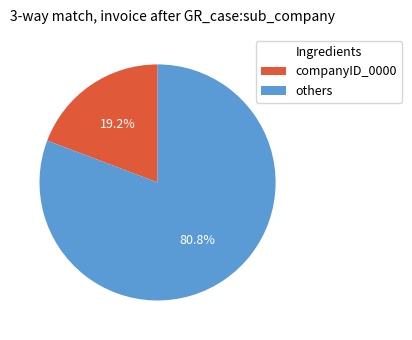

Is there a majority slice in this chart?

Yes